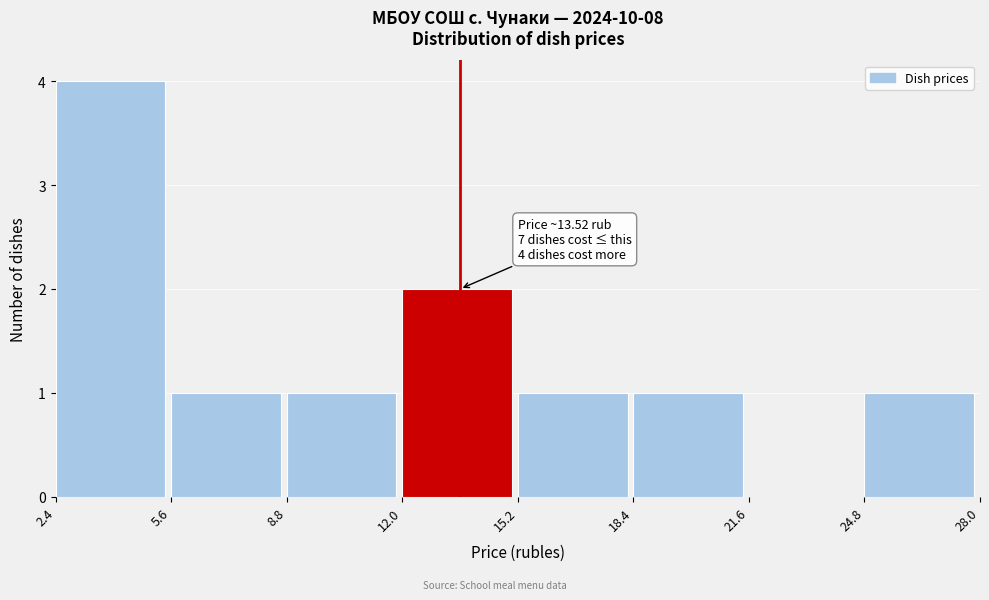

Which range on the x-axis has the tallest bar?

2.4 to 5.6